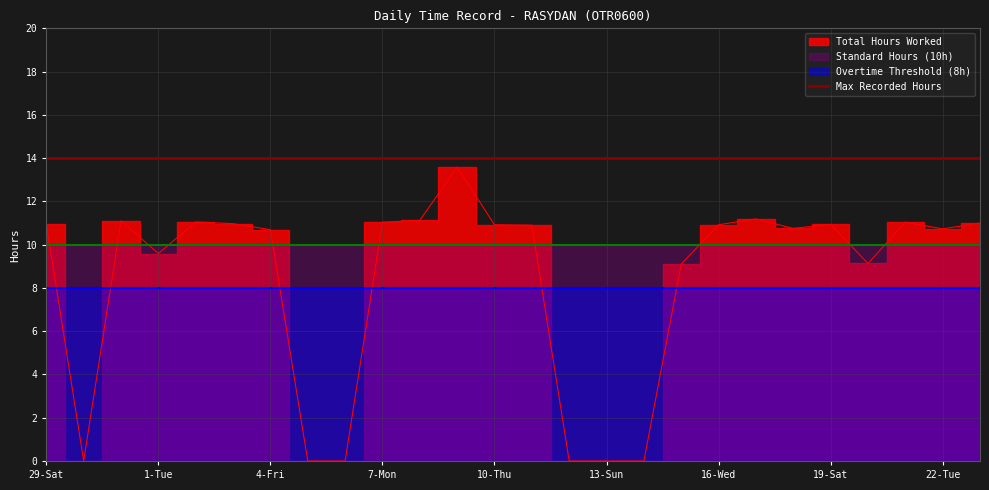

True or false: Standard Hours (10h) and Overtime Threshold (8h) cross at least once.

False